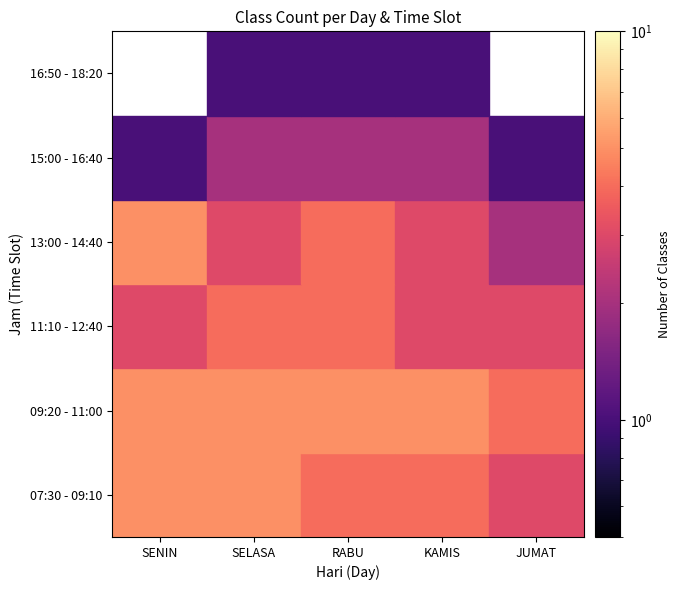

What is the maximum value shown in the chart?

5